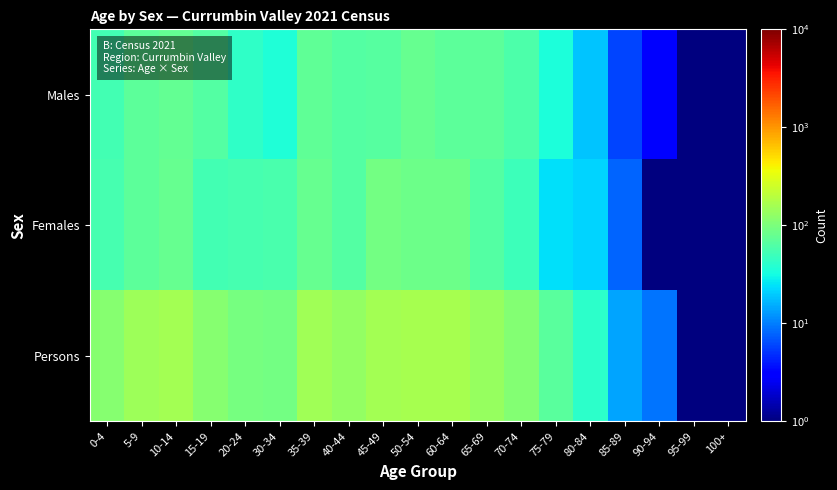

Which series has the largest total across all categories?

Persons